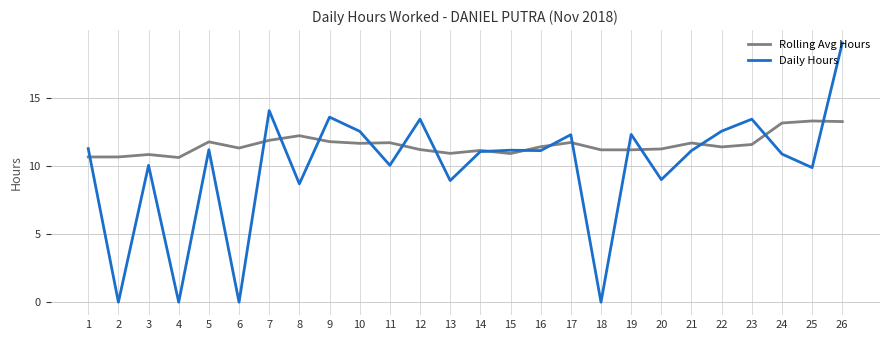

Rank the series by their maximum value, from highest to lowest.

Daily Hours, Rolling Avg Hours